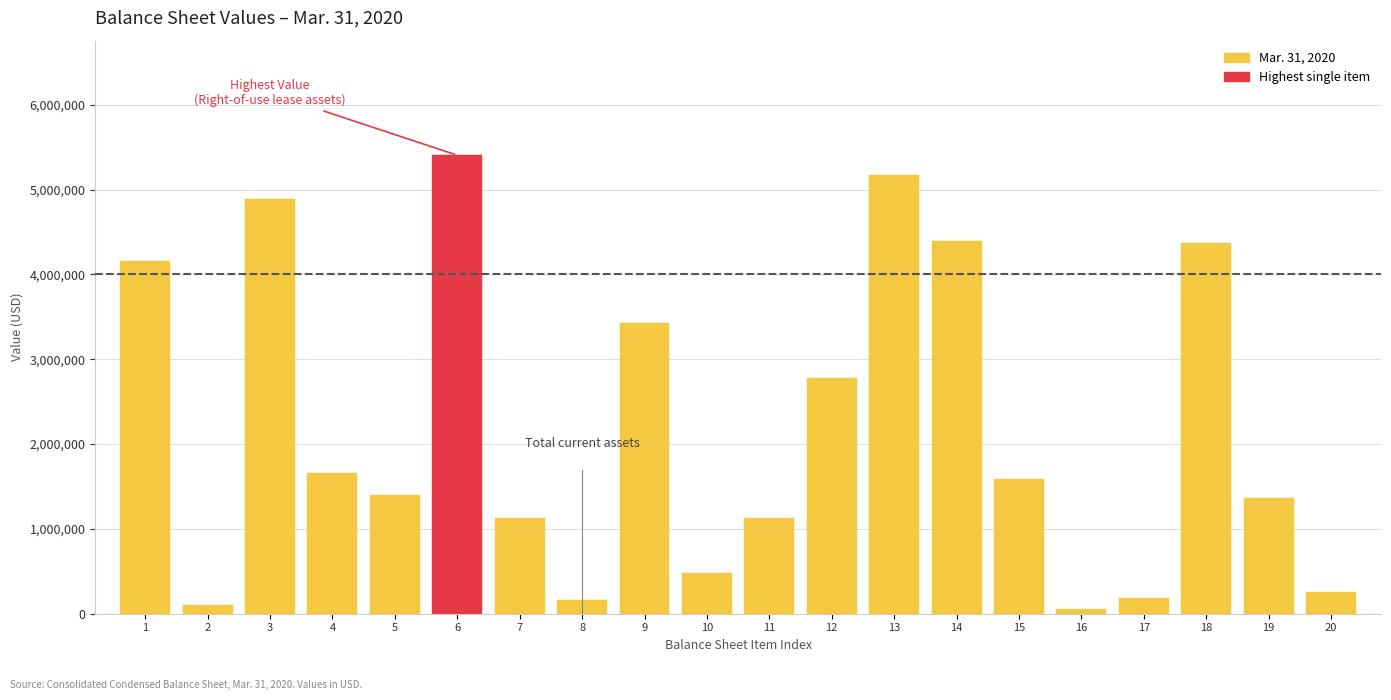

What is the sum of all values?

44111415